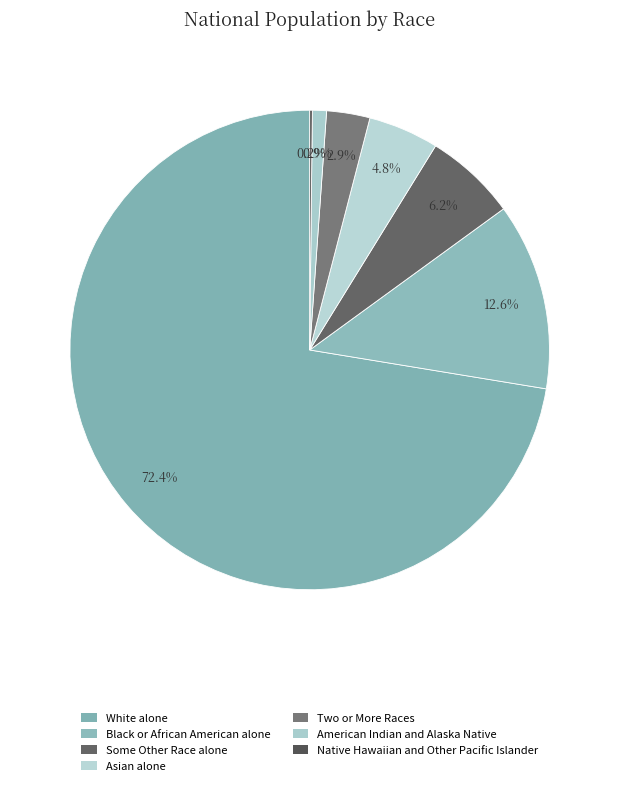

How many slices are in this pie chart?

7